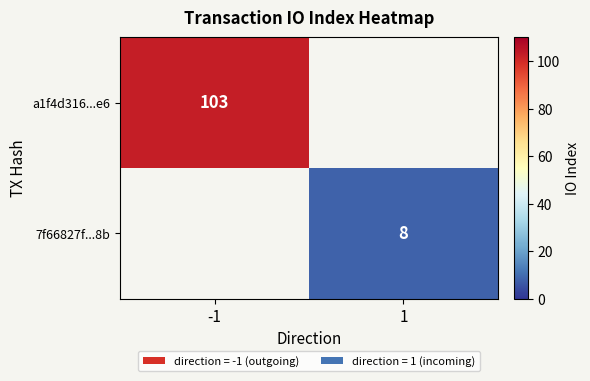

Is it true that 7f66827f...8b equals 4 at 1?

False